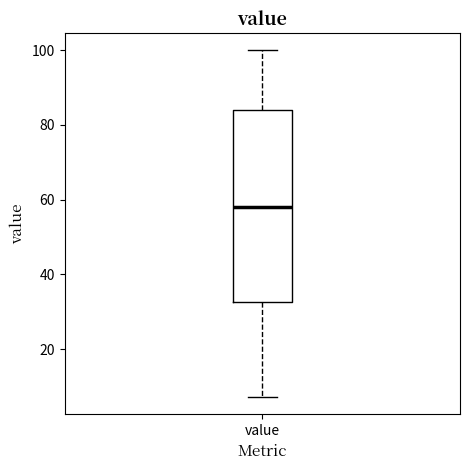

Where does the median line of the box for value sit on the y-axis? The values are not printed on the chart, so give them approximately, as read against the axis.

58